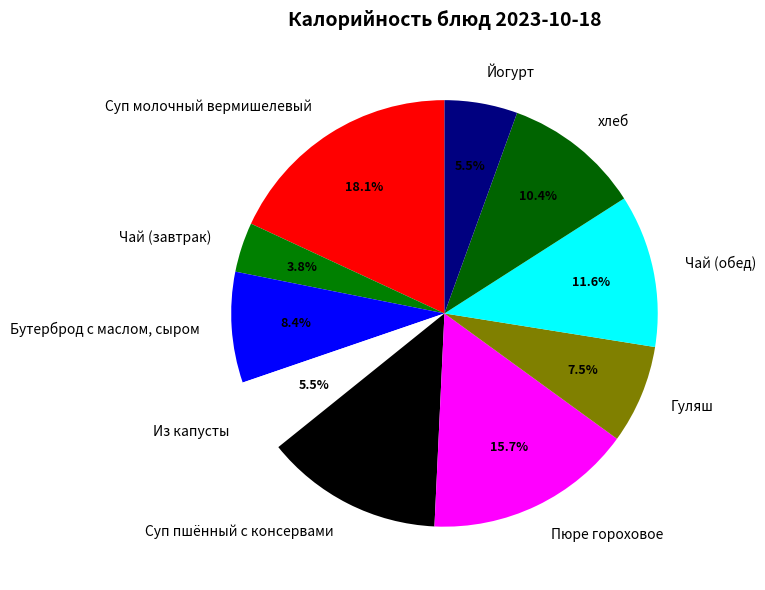

Count the number of slices in the pie.

10